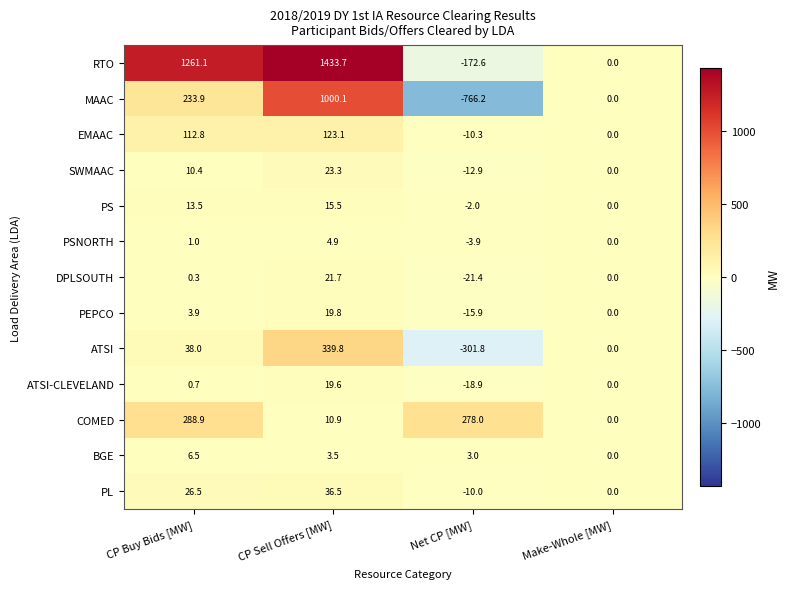

Rank the series by their maximum value, from highest to lowest.

RTO, MAAC, ATSI, COMED, EMAAC, PL, SWMAAC, DPLSOUTH, PEPCO, ATSI-CLEVELAND, PS, BGE, PSNORTH